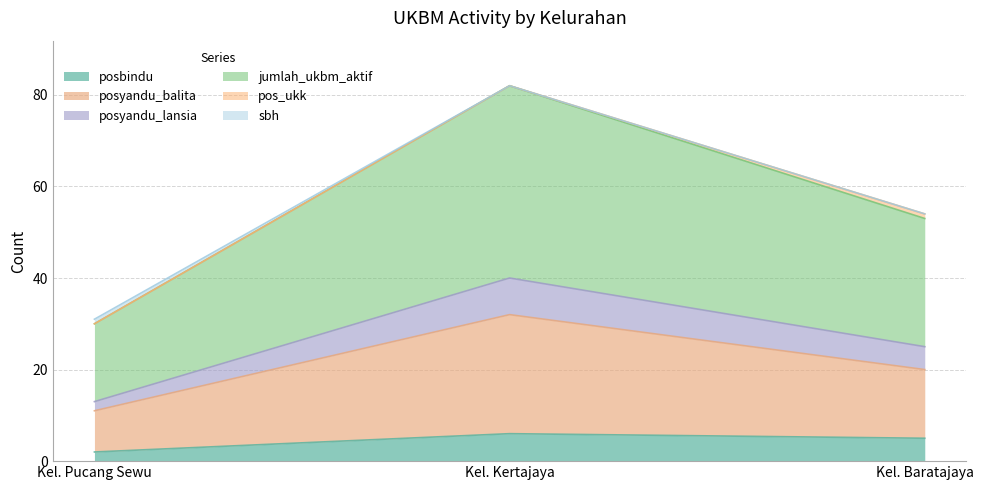

At which category is the sum across all series the highest?

Kel. Kertajaya